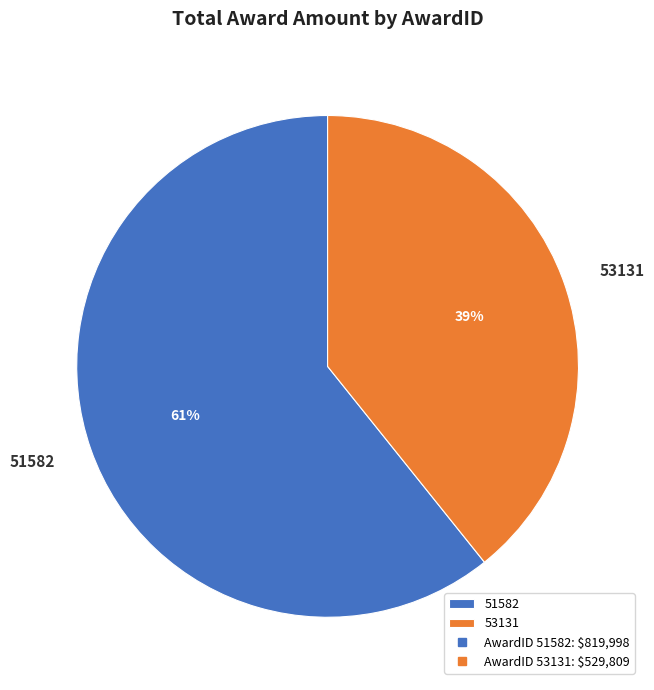

Between 53131 and 51582, which is larger?

51582